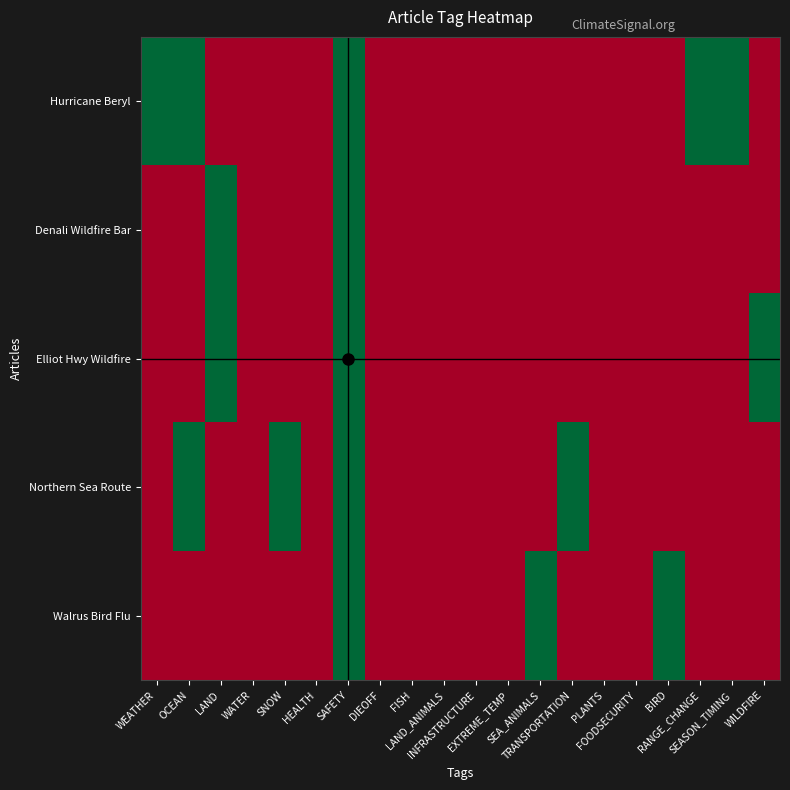

Rank the series by their maximum value, from lowest to highest.

Hurricane Beryl, Denali Wildfire Bar, Elliot Hwy Wildfire, Northern Sea Route, Walrus Bird Flu